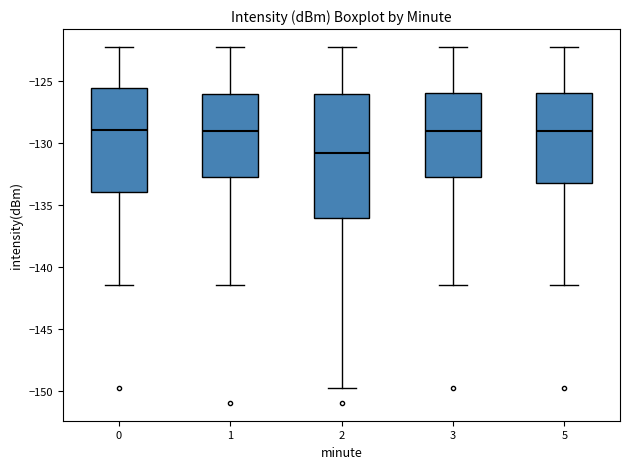

Reading left to right, transcribe this box plot: for each box, give where its median line is, the range the box spans, and where its two whiskers end, as read against the y-axis. The values are not printed on the chart, so give them approximately, as read against the axis.

0: median -129.0, box -134.0 to -125.5, whiskers -141.5 to -122.0
1: median -129.0, box -132.5 to -126.0, whiskers -141.5 to -122.0
2: median -131.0, box -136.0 to -126.0, whiskers -150.0 to -122.0
3: median -129.0, box -132.5 to -126.0, whiskers -141.5 to -122.0
5: median -129.0, box -133.0 to -126.0, whiskers -141.5 to -122.0